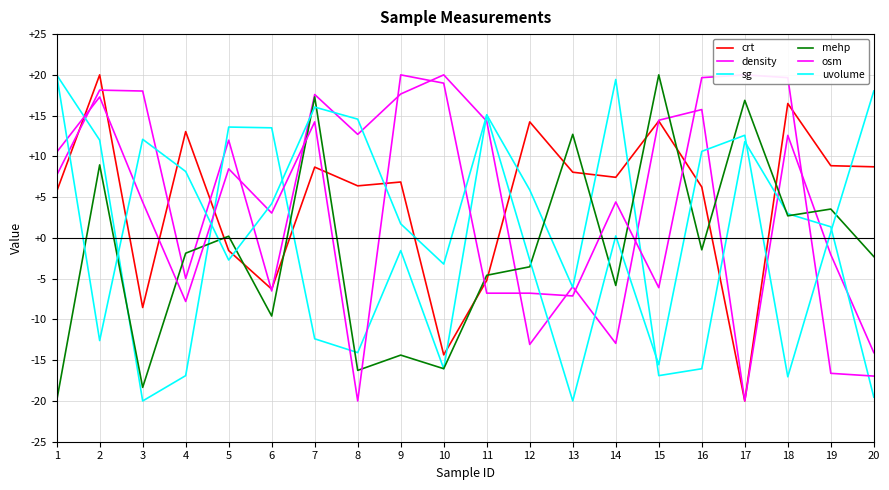

Which series has the widest spread of values?

crt